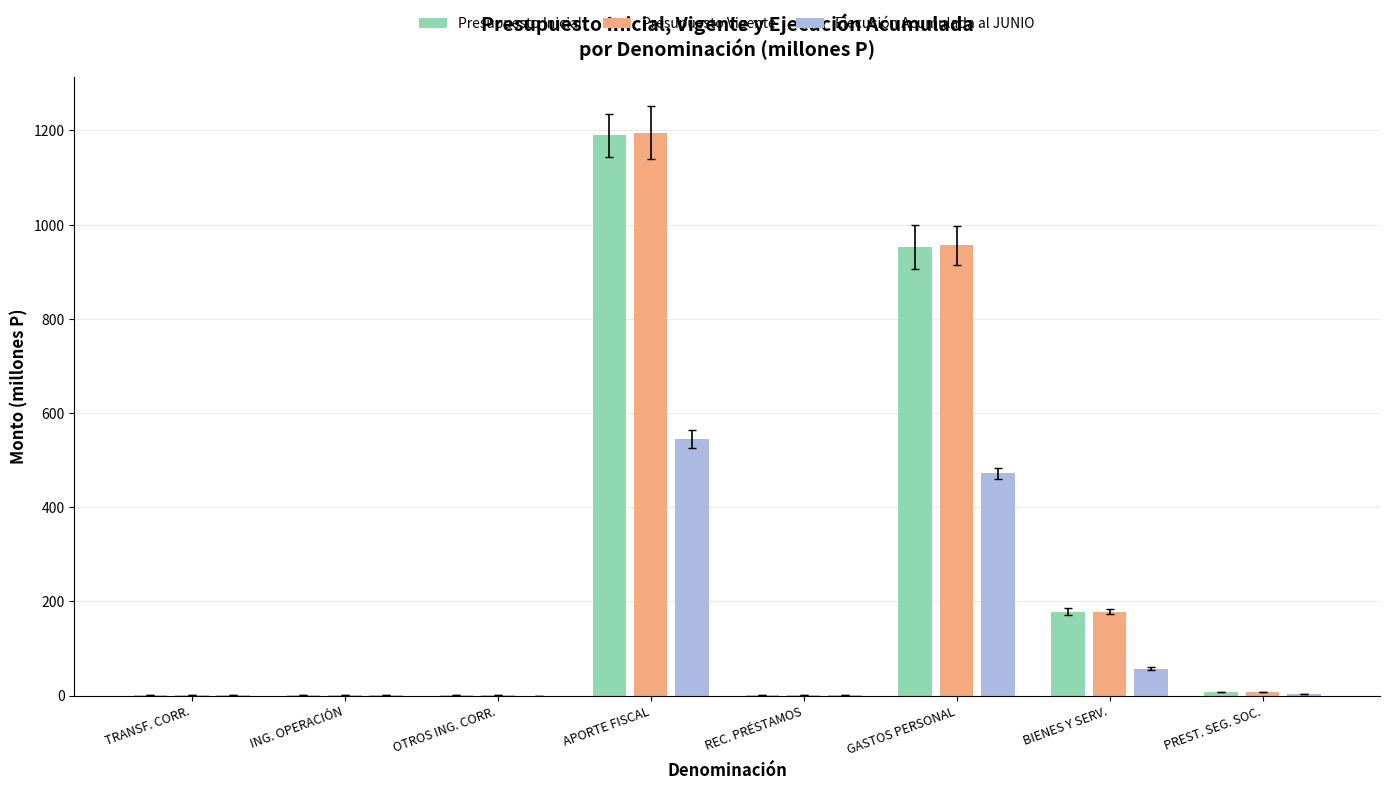

What is the sum of all Presupuesto Vigente values?

2344.2